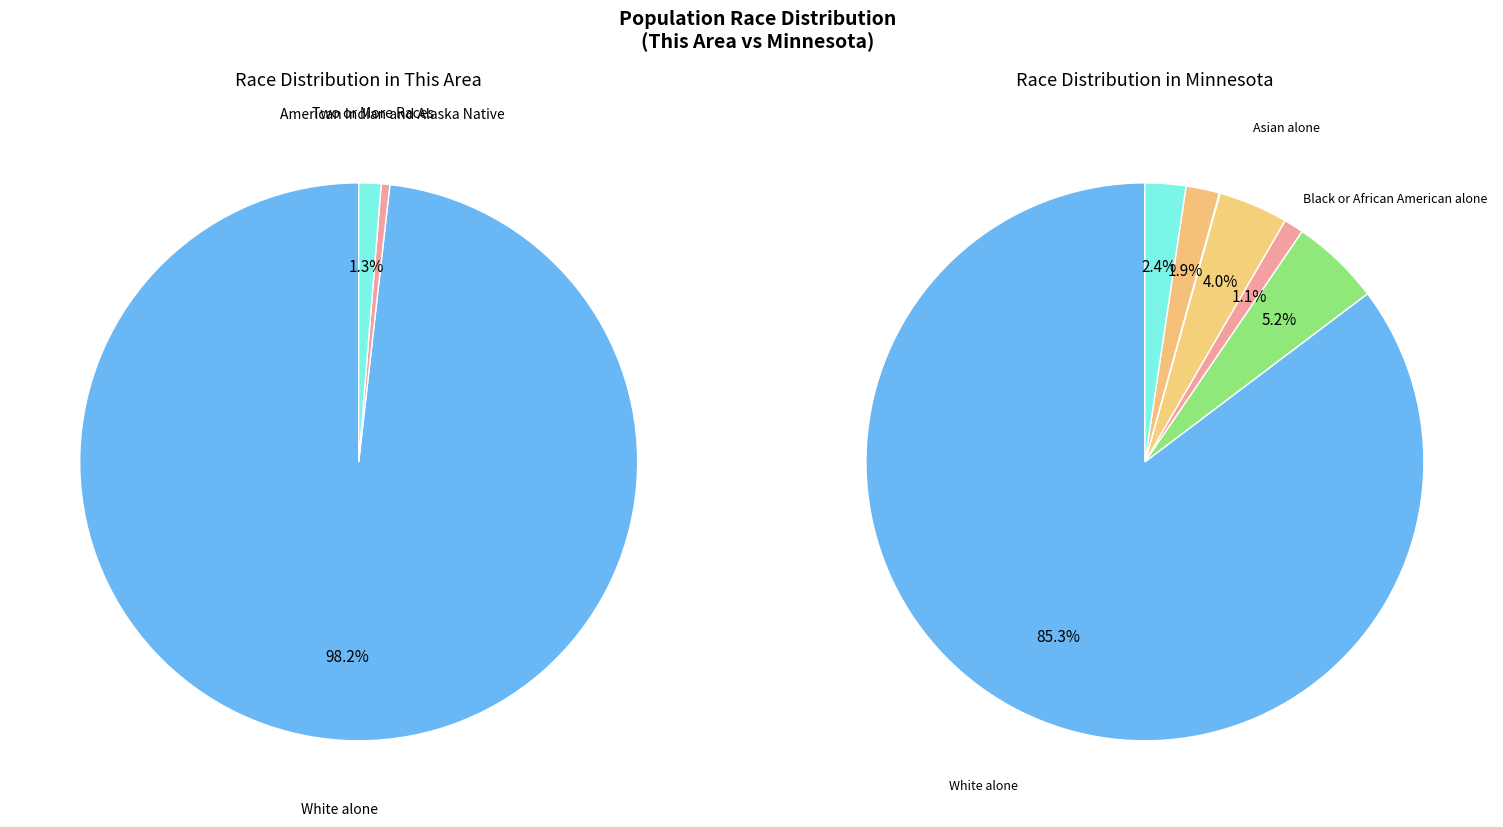

The 6 slice represents 16% of the pie. True or false?

False